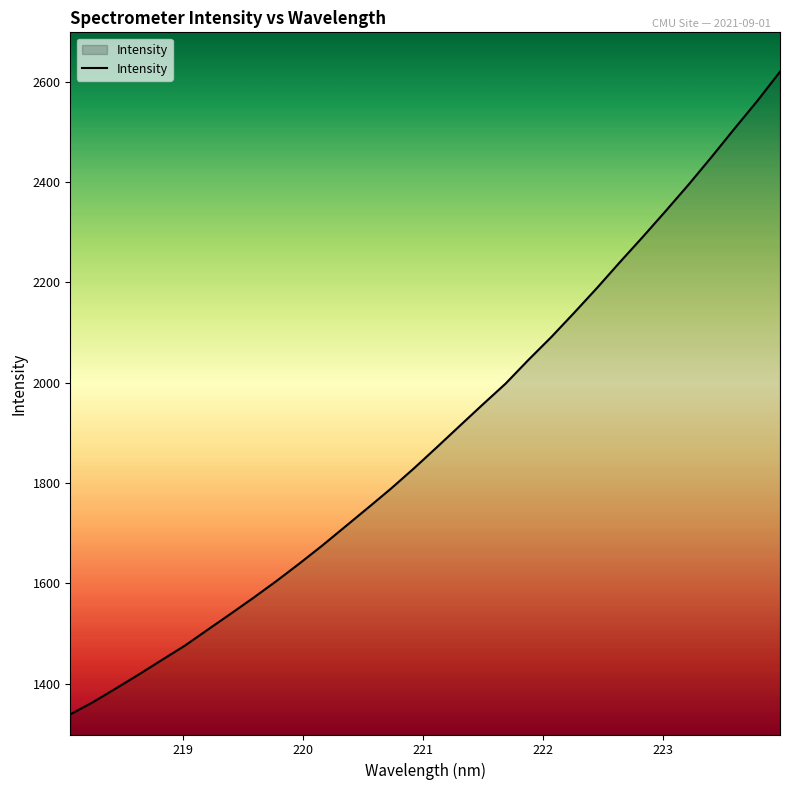

How many categories are shown in the chart?

32